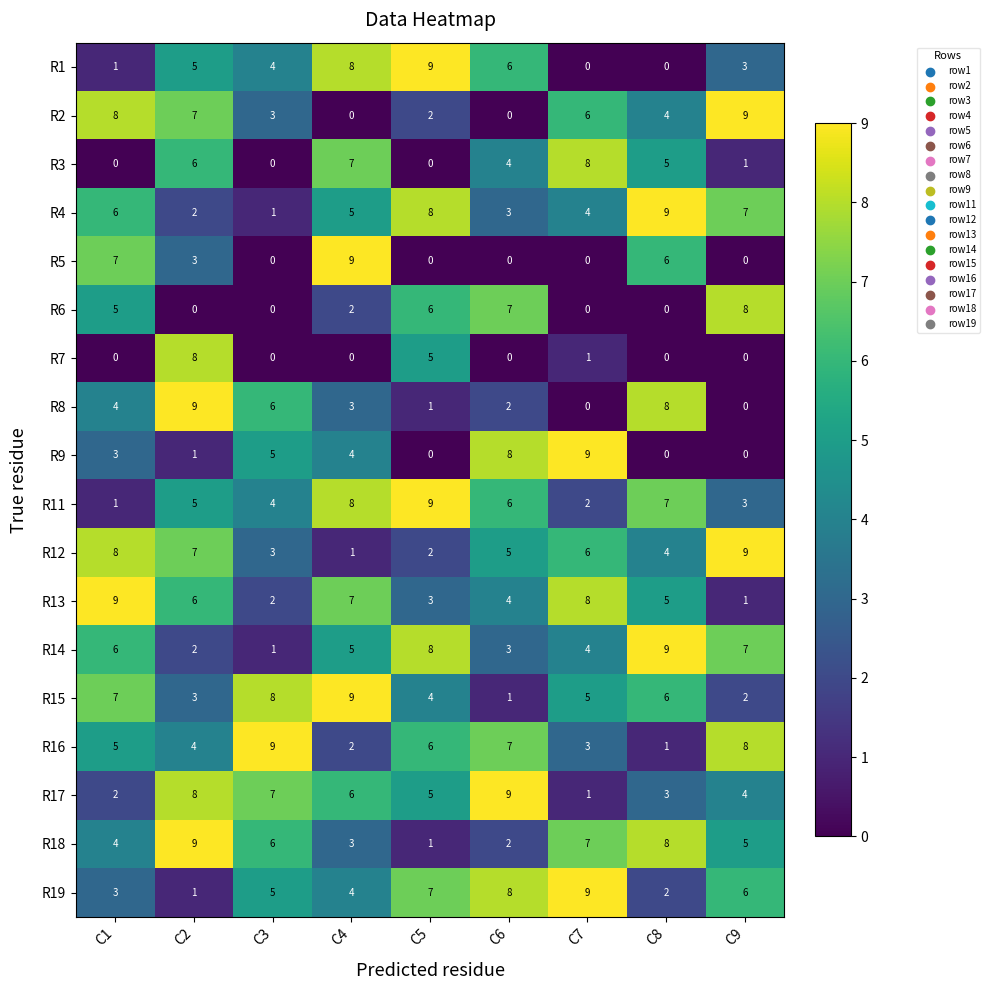

List the labels in order of R4 value, largest first.

C8, C5, C9, C1, C4, C7, C6, C2, C3